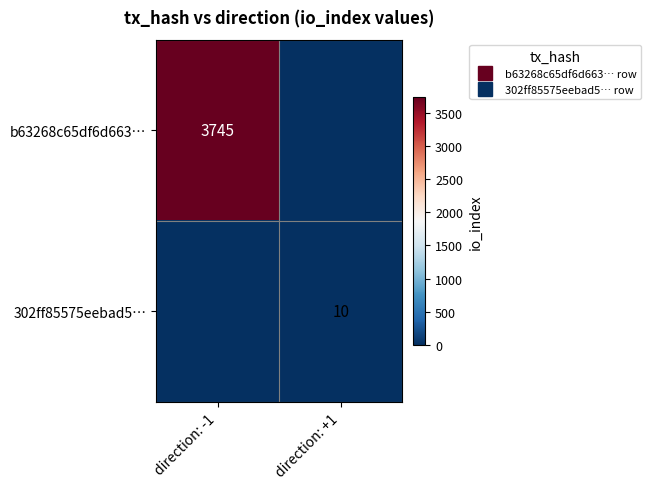

Rank the series at direction: -1 from lowest to highest value.

302ff85575eebad5…, b63268c65df6d663…